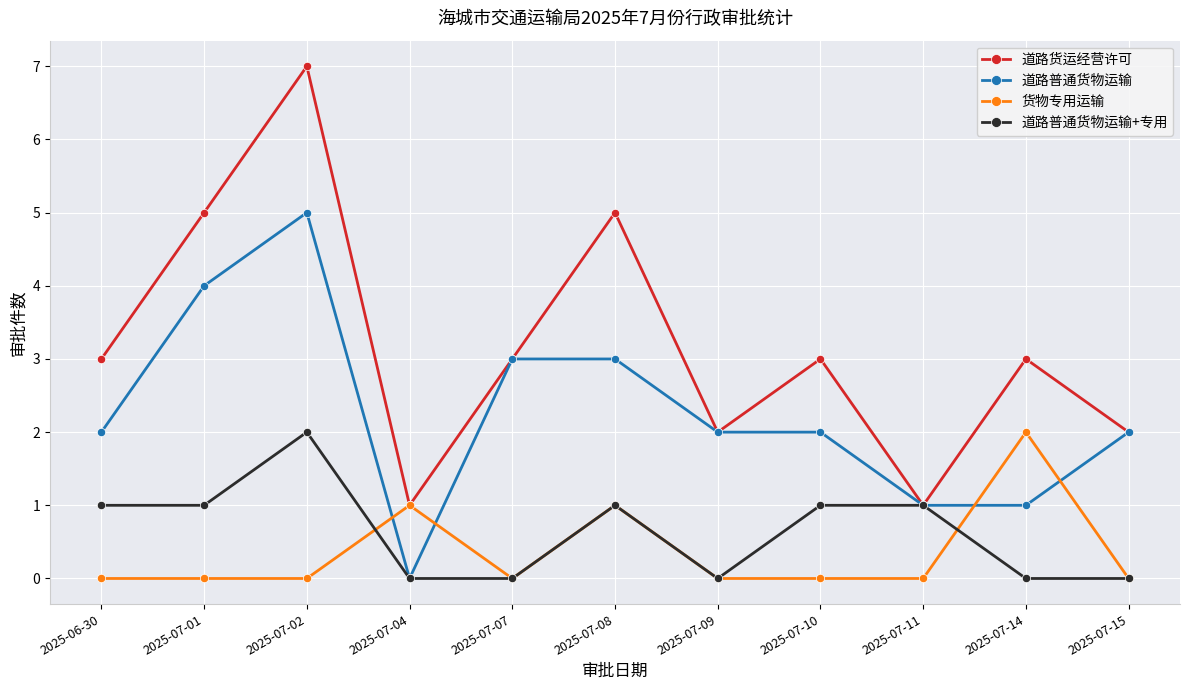

What is the sum of all 道路普通货物运输+专用 values?

7